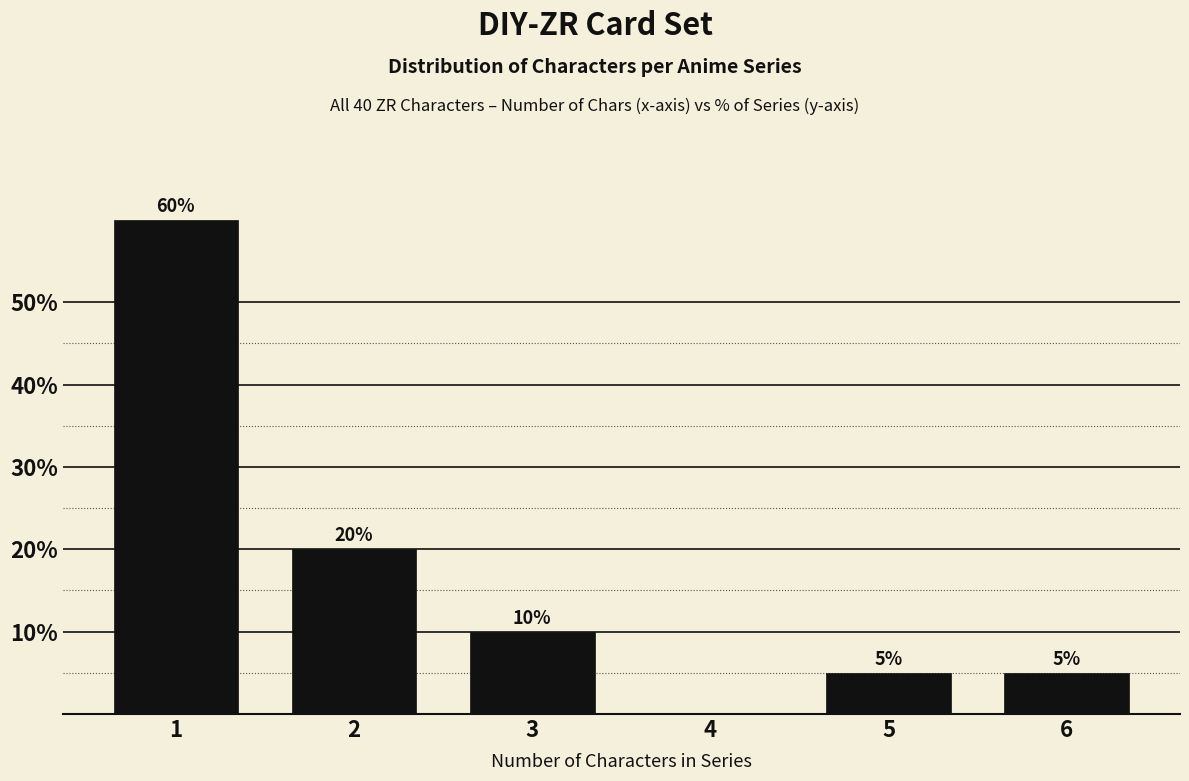

Reading left to right, list all the values displayed in this chart.

1=60	2=20	3=10	4=0	5=5	6=5